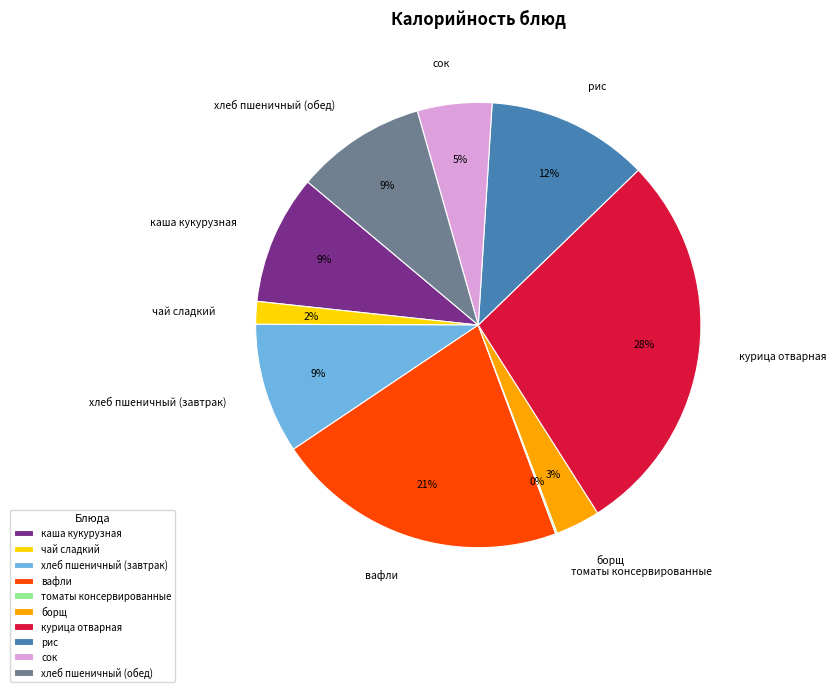

What is the largest slice in the pie chart?

курица отварная